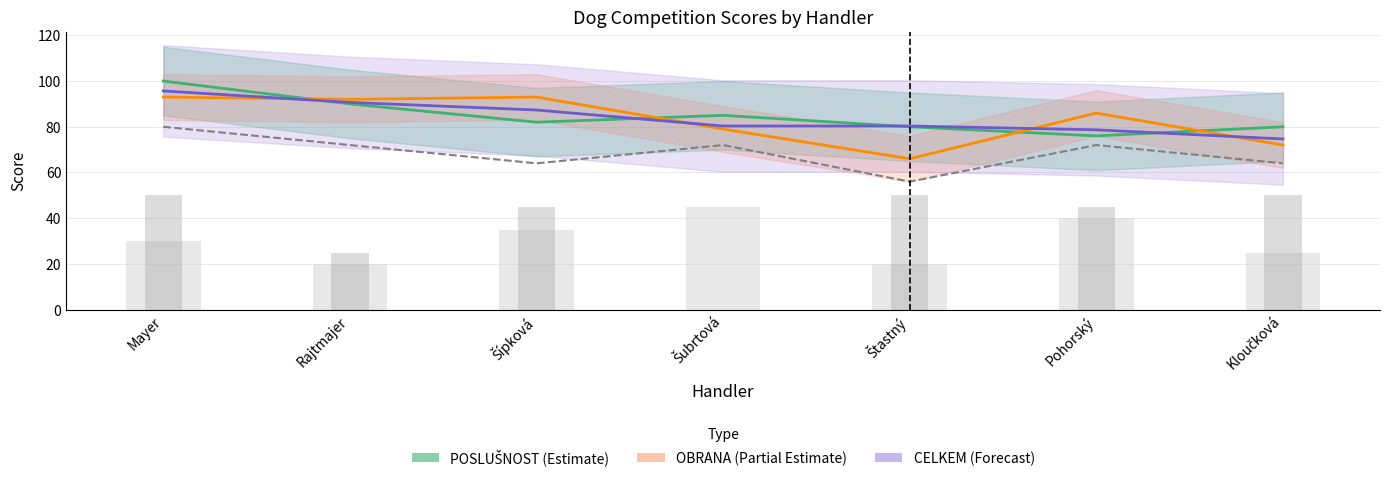

What is the label of the 4th bar from the right?

Šubrtová